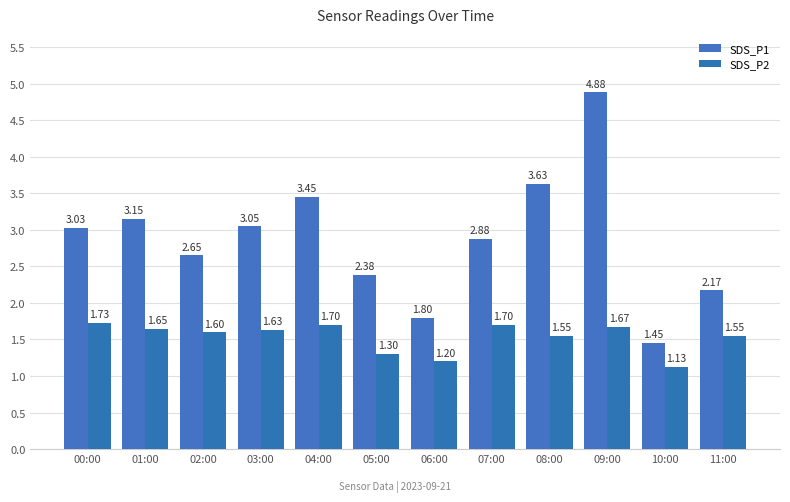

How many data points in SDS_P1 are above 3?

6